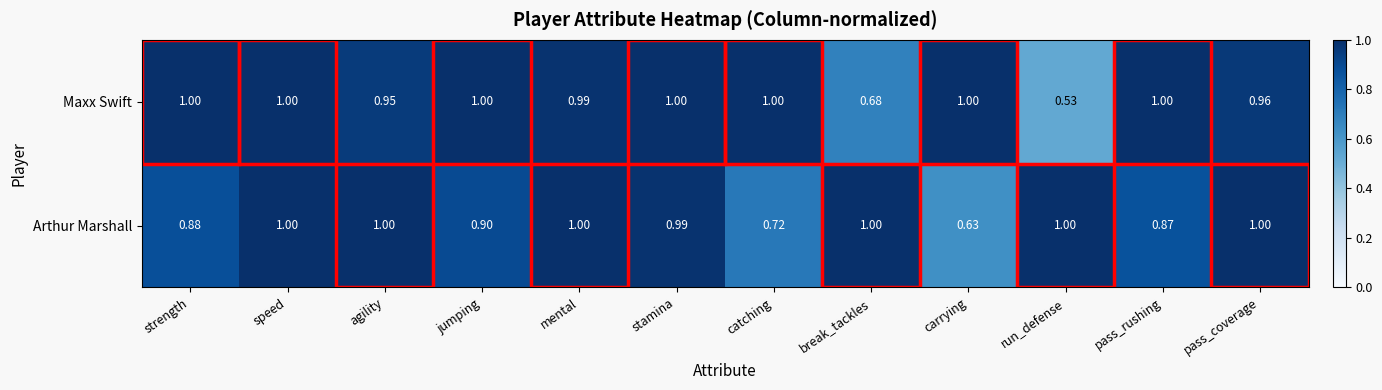

At which label does Arthur Marshall reach its minimum?

carrying